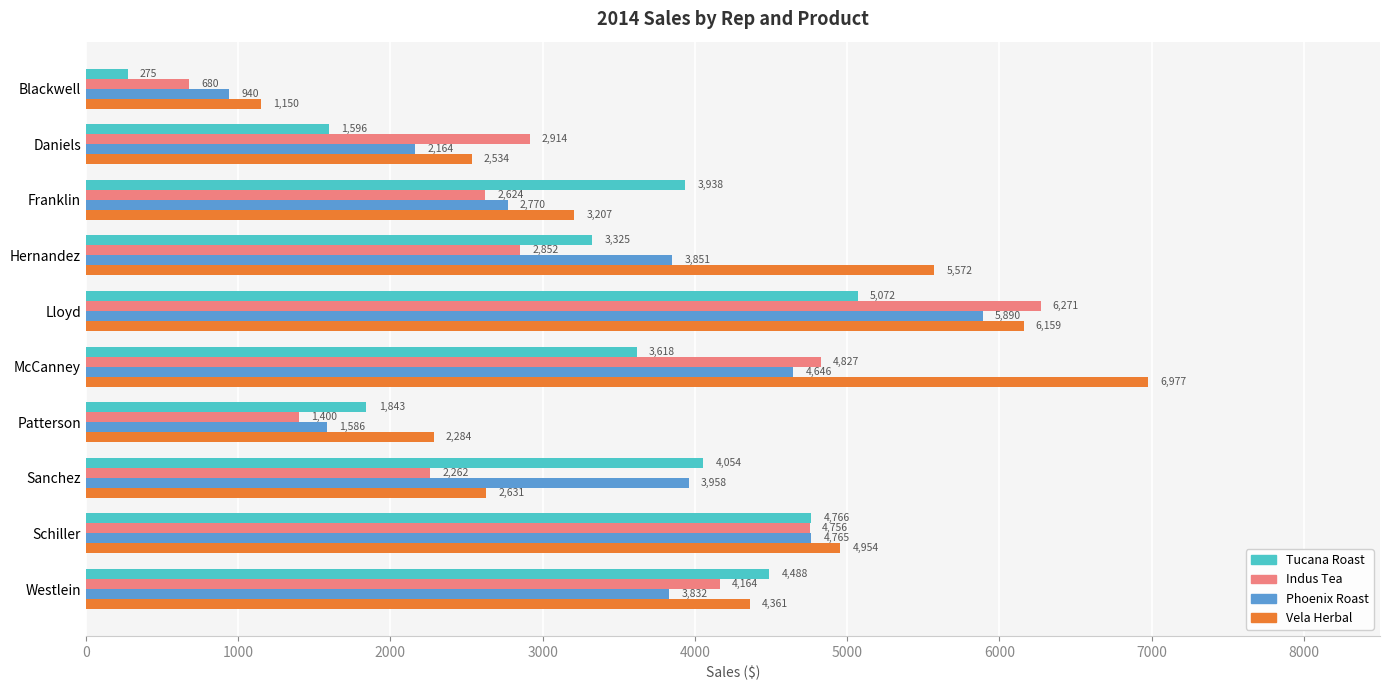

At which label is Indus Tea closest to 3475?

Daniels